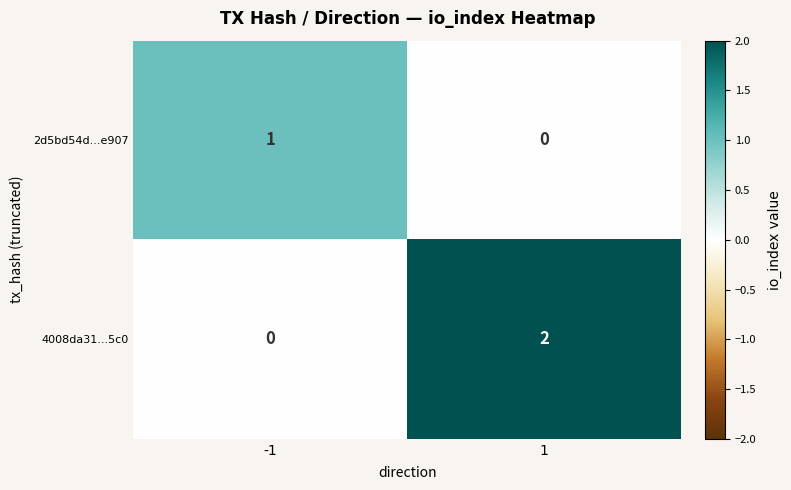

How many series are shown in this chart?

2